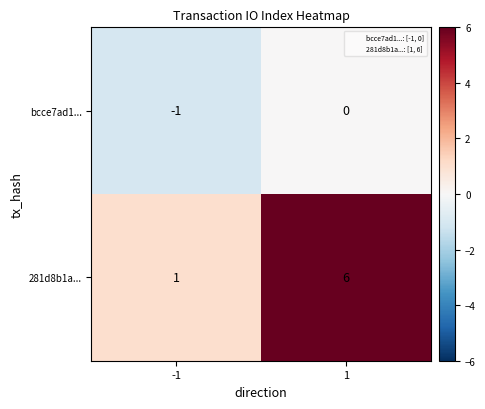

At which category does the chart reach its minimum across all series?

-1